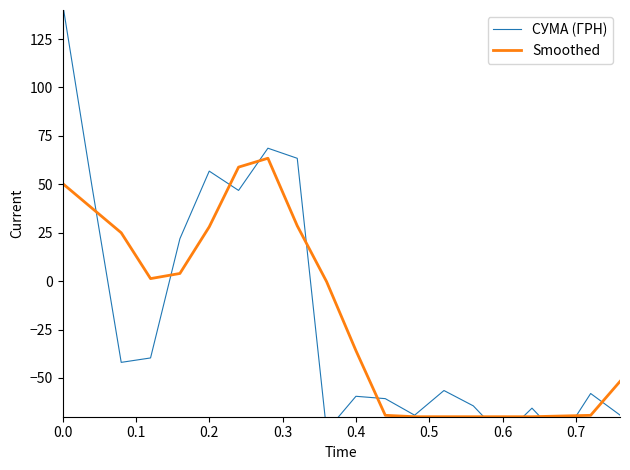

Which series has the largest range (max minus min)?

СУМА (ГРН)